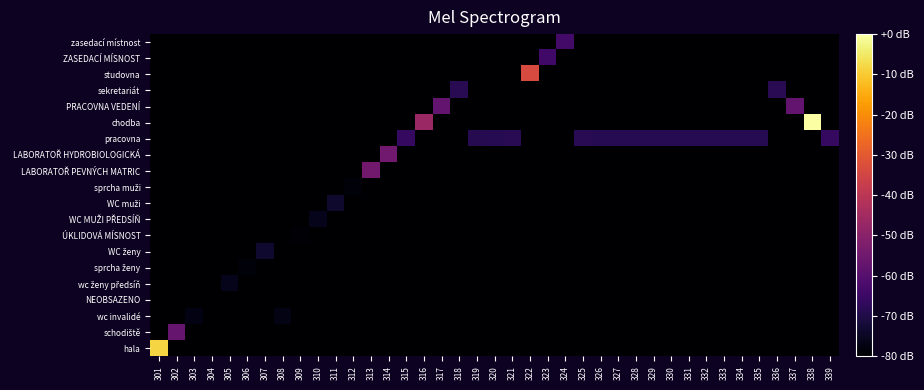

At 319, list the series in order from largest to smallest.

pracovna, hala, schodiště, wc invalidé, NEOBSAZENO, wc ženy předsíň, sprcha ženy, WC ženy, ÚKLIDOVÁ MÍSNOST, WC MUŽI PŘEDSÍŇ, WC muži, sprcha muži, LABORATOŘ PEVNÝCH MATRIC, LABORATOŘ HYDROBIOLOGICKÁ, chodba, PRACOVNA VEDENÍ, sekretariát, studovna, ZASEDACÍ MÍSNOST, zasedací místnost